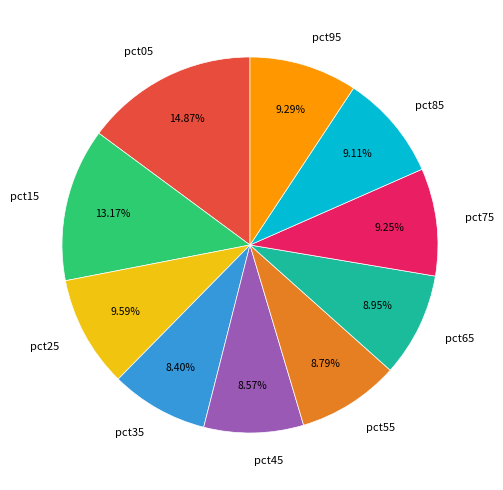

True or false: pct45 accounts for 9% of the total.

True